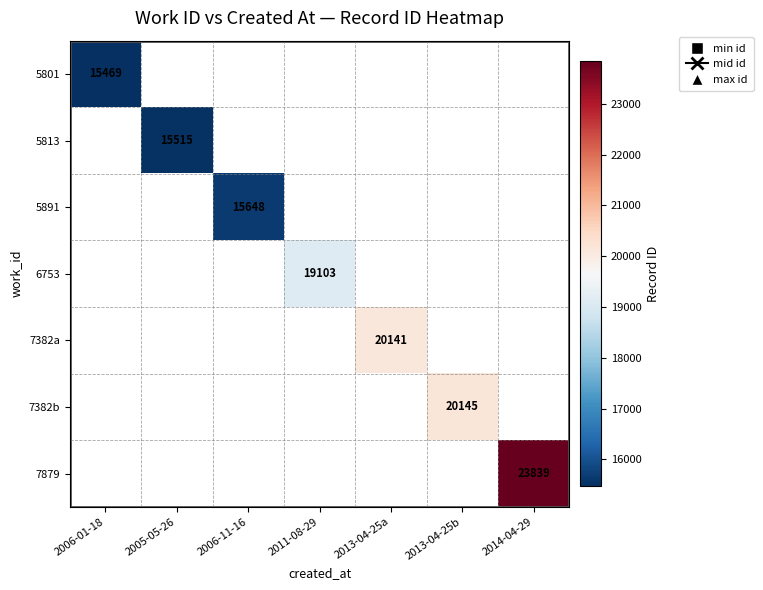

Is it true that 7382a equals 20141 at 2013-04-25a?

True